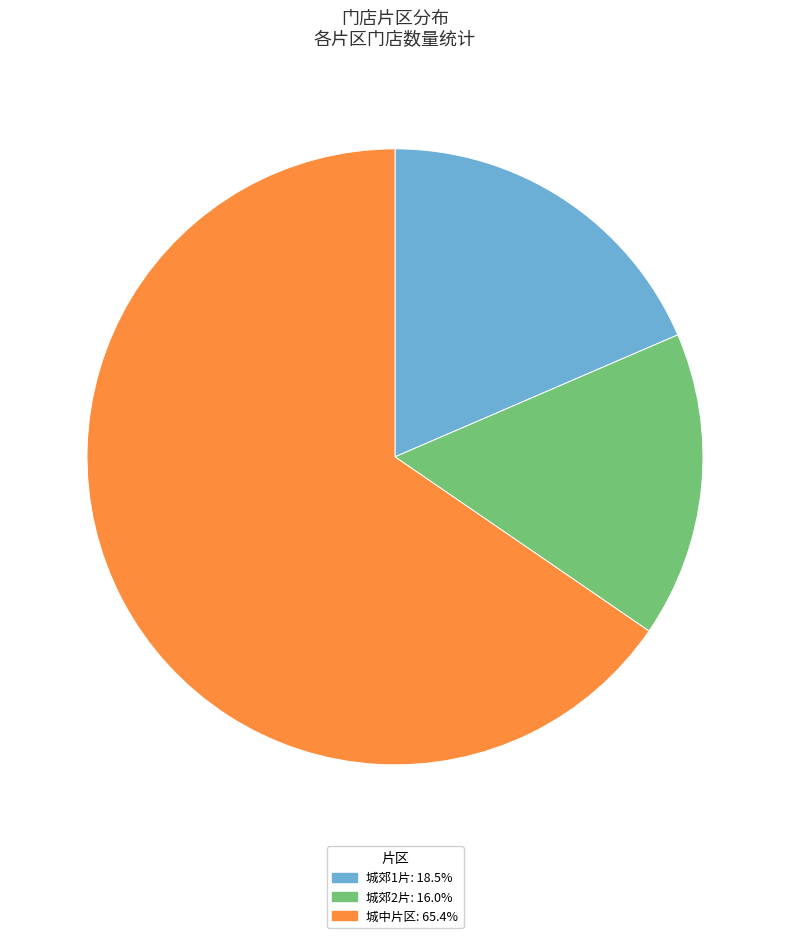

What is the majority slice?

城中片区